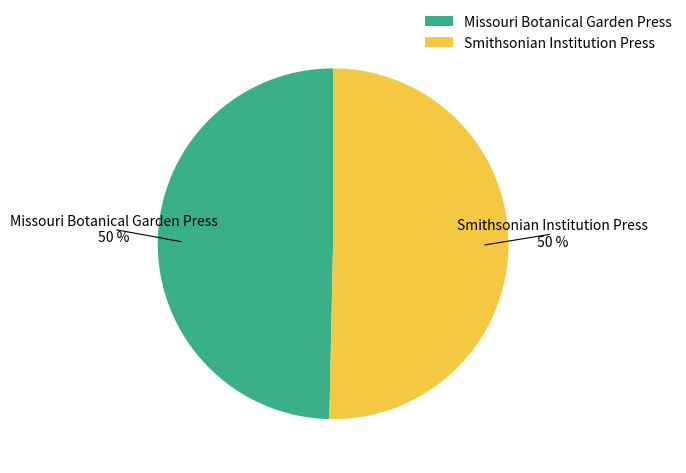

True or false: Smithsonian Institution Press accounts for 56% of the total.

False